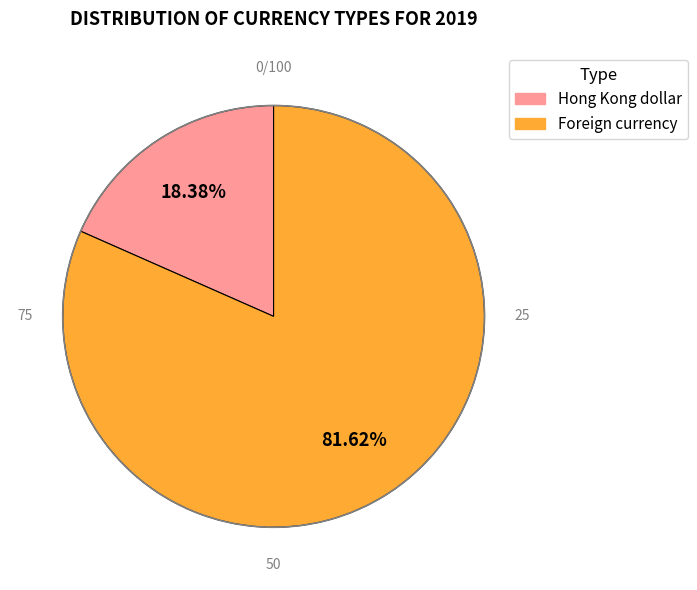

Count the number of slices in the pie.

2